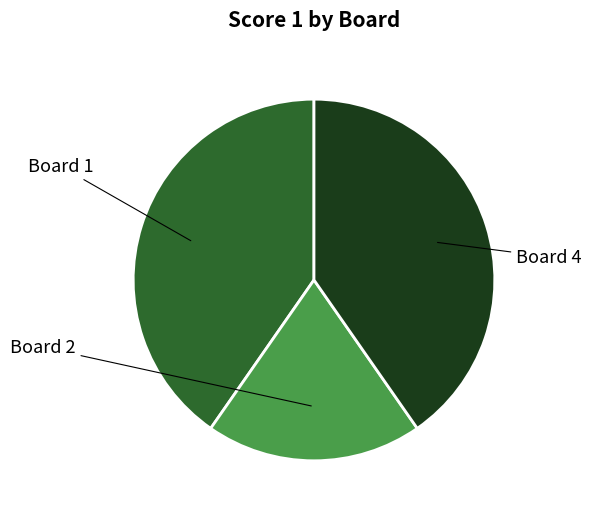

Is there any slice that represents more than half of the pie?

No